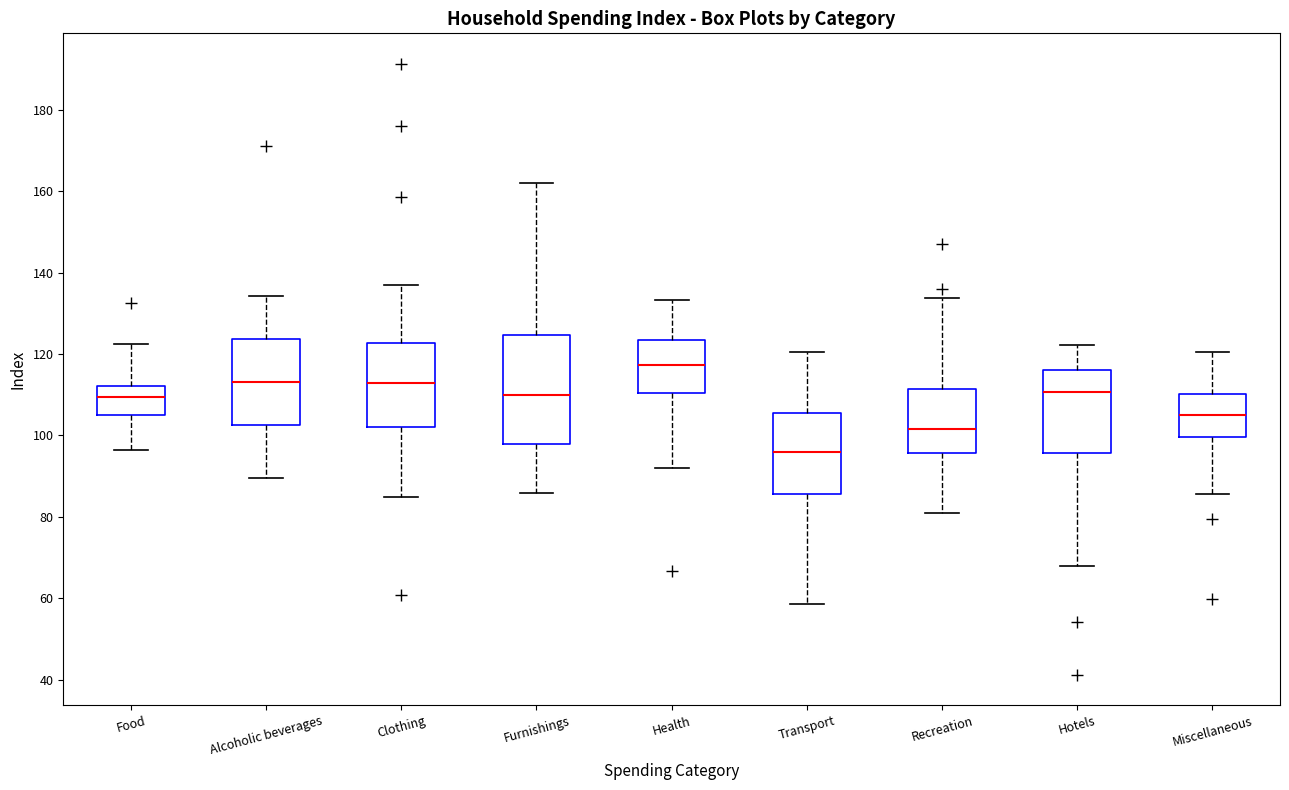

Reading left to right, read every box against the y-axis: the position of its median line, the range the box covers, and the ends of its whiskers. The values are not printed on the chart, so give them approximately, as read against the axis.

Food: median 110, box 104 to 112, whiskers 96 to 122
Alcoholic beverages: median 114, box 102 to 124, whiskers 90 to 134
Clothing: median 114, box 102 to 122, whiskers 84 to 138
Furnishings: median 110, box 98 to 124, whiskers 86 to 162
Health: median 118, box 110 to 124, whiskers 92 to 134
Transport: median 96, box 86 to 106, whiskers 58 to 120
Recreation: median 102, box 96 to 112, whiskers 80 to 134
Hotels: median 110, box 96 to 116, whiskers 68 to 122
Miscellaneous: median 106, box 100 to 110, whiskers 86 to 120